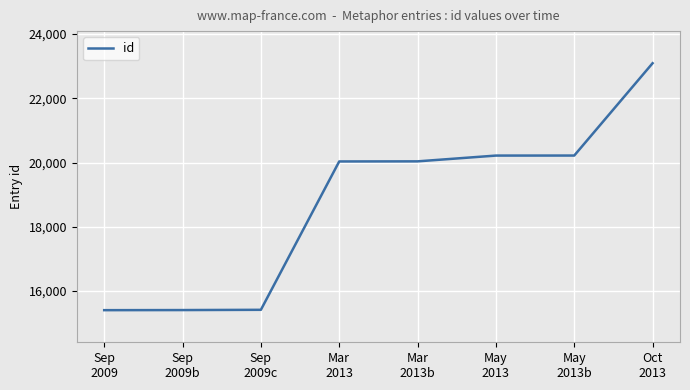

What is the greatest value displayed?

23092